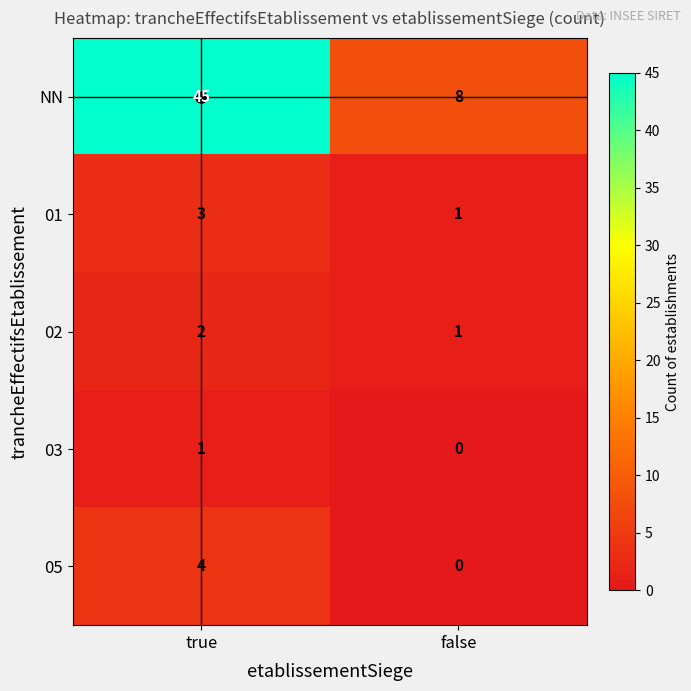

True or false: 03 has a value of 0 at true.

False